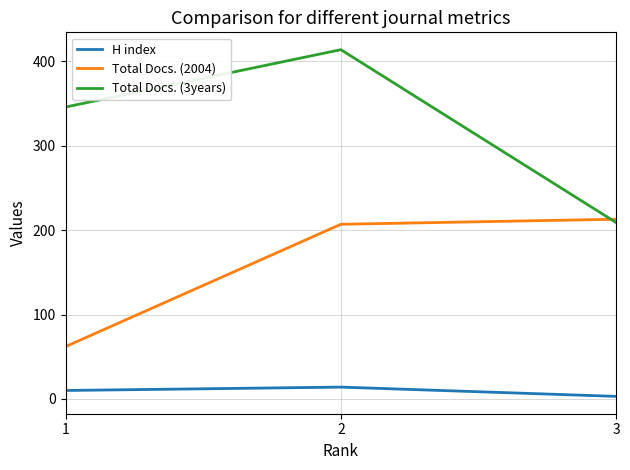

List the series in order of their peak value, lowest first.

H index, Total Docs. (2004), Total Docs. (3years)